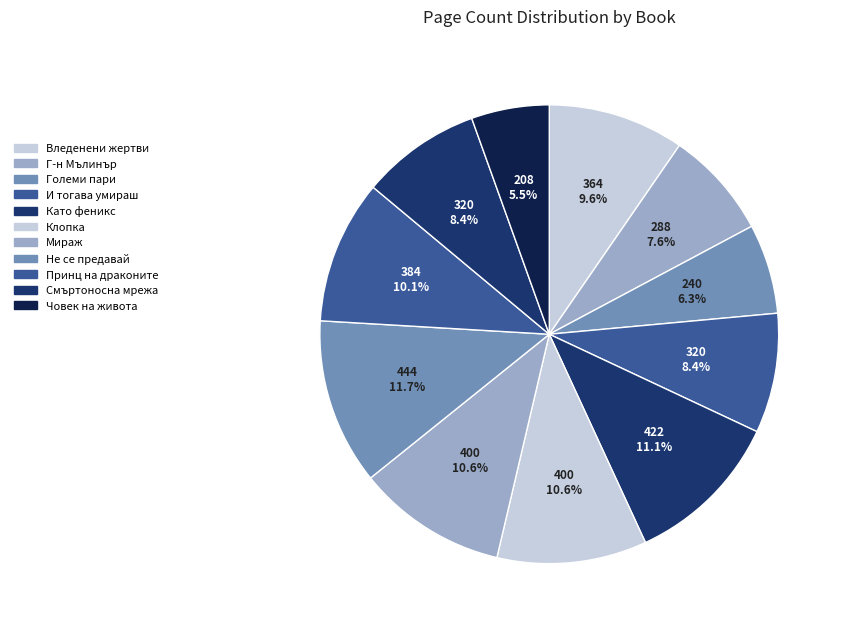

Count the number of slices in the pie.

11